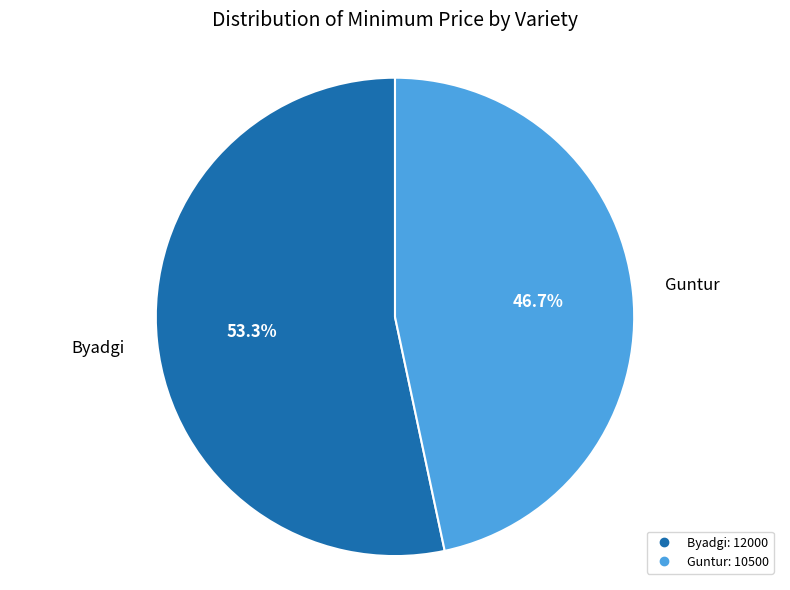

True or false: Guntur accounts for 47% of the total.

True